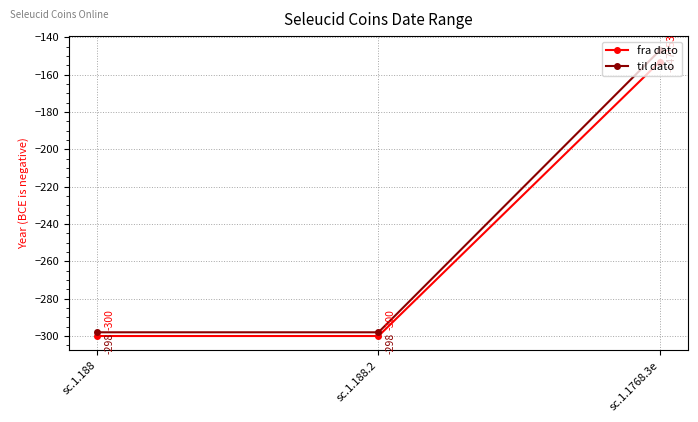

At which label is fra dato closest to -226?

sc.1.1768.3e